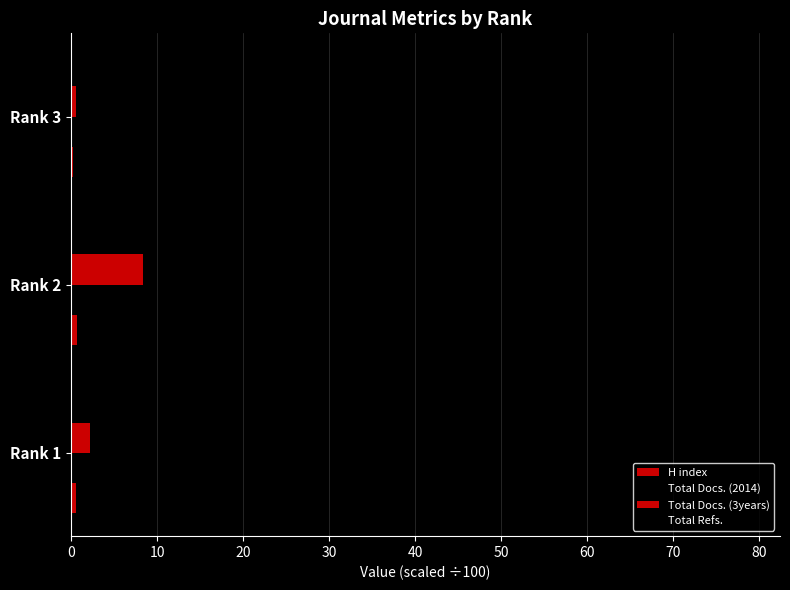

How many series are shown in this chart?

4